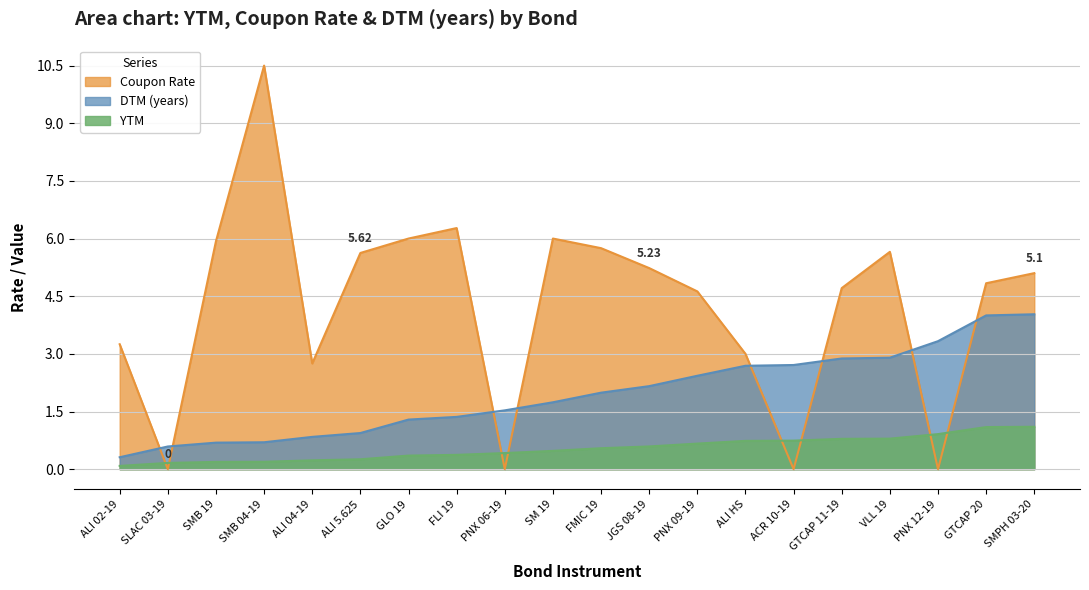

Reading left to right, extract all data points from this chart.

YTM: 0.1	0.2	0.2	0.2	0.2	0.3	0.4	0.4	0.4	0.5	0.5	0.6	0.7	0.7	0.7	0.8	0.8	0.9	1.1	1.1
Coupon Rate: 3.2	0.0	5.9	10.5	2.8	5.6	6.0	6.3	0.0	6.0	5.8	5.2	4.6	3.0	0.0	4.7	5.7	0.0	4.8	5.1
DTM_scaled: 0.3	0.6	0.7	0.7	0.8	0.9	1.3	1.4	1.5	1.7	2.0	2.2	2.4	2.7	2.7	2.9	2.9	3.3	4.0	4.0